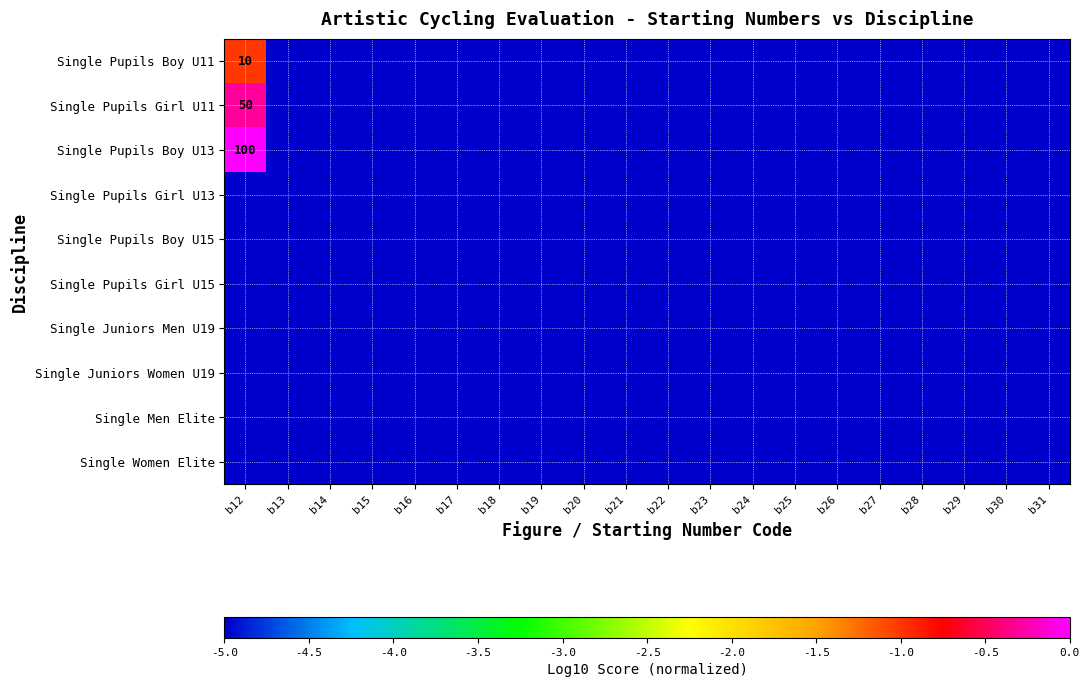

Rank the categories by Single Pupils Girl U13 value from lowest to highest.

b12, b13, b14, b15, b16, b17, b18, b19, b20, b21, b22, b23, b24, b25, b26, b27, b28, b29, b30, b31